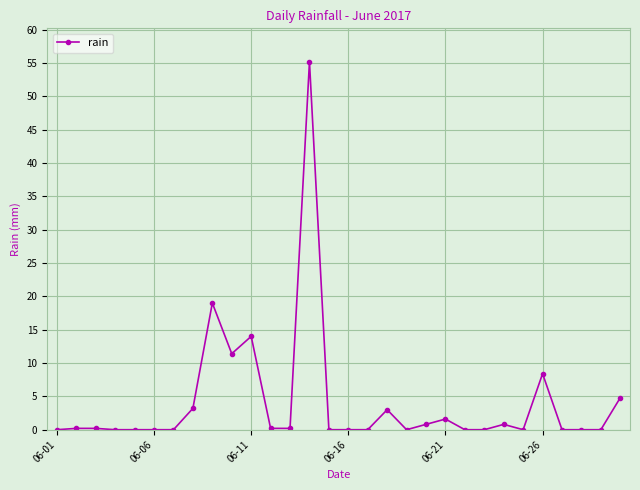

True or false: there are more than 1 points higher than both neighbors.

True